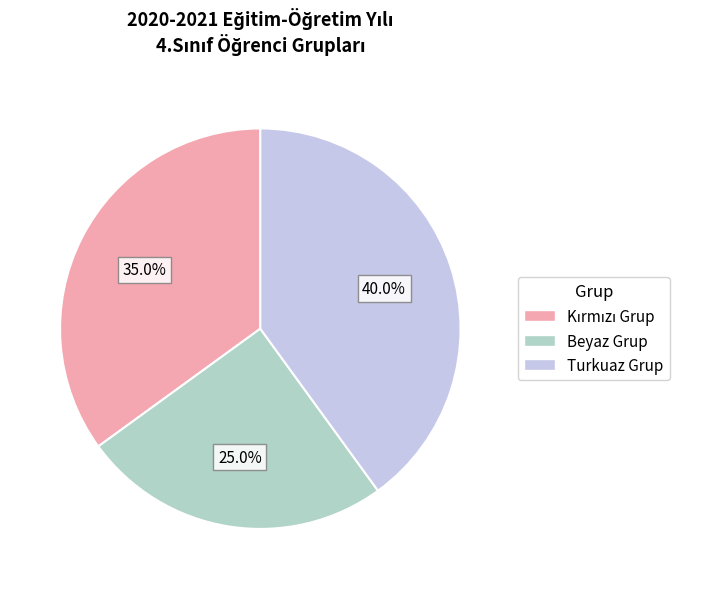

True or false: Beyaz Grup accounts for 25% of the total.

True